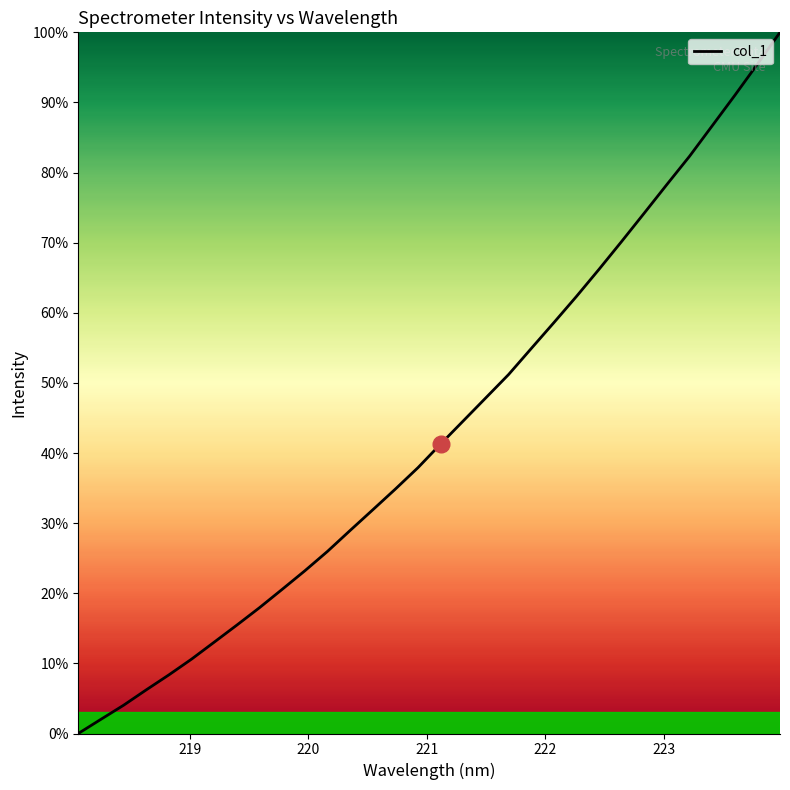

What is the difference between the maximum and minimum values?

100.0